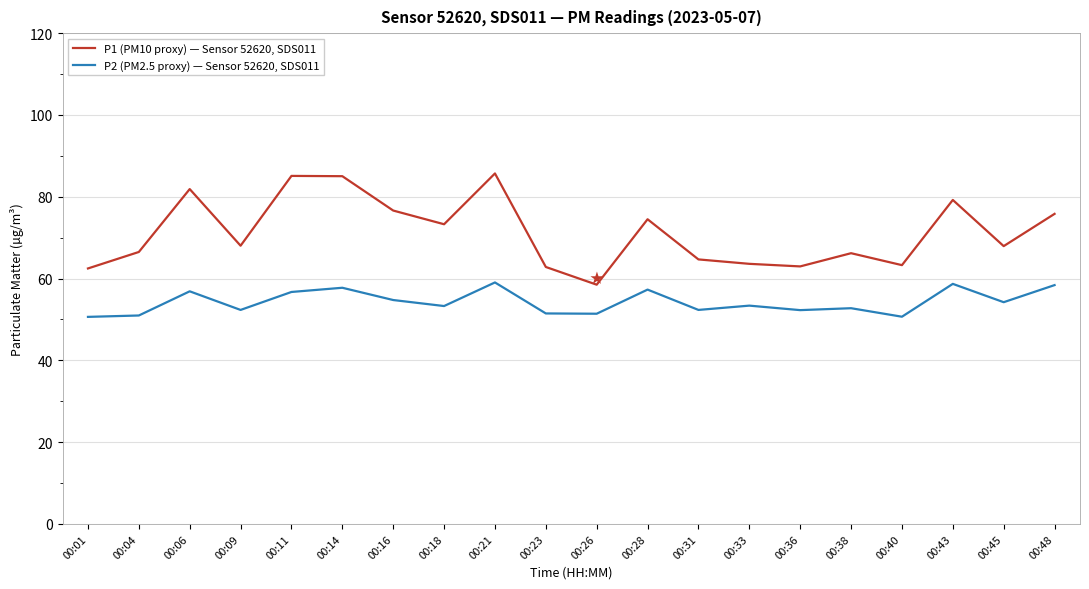

List the series in order of their peak value, lowest first.

P2 (PM2.5 proxy) — Sensor 52620, SDS011, P1 (PM10 proxy) — Sensor 52620, SDS011